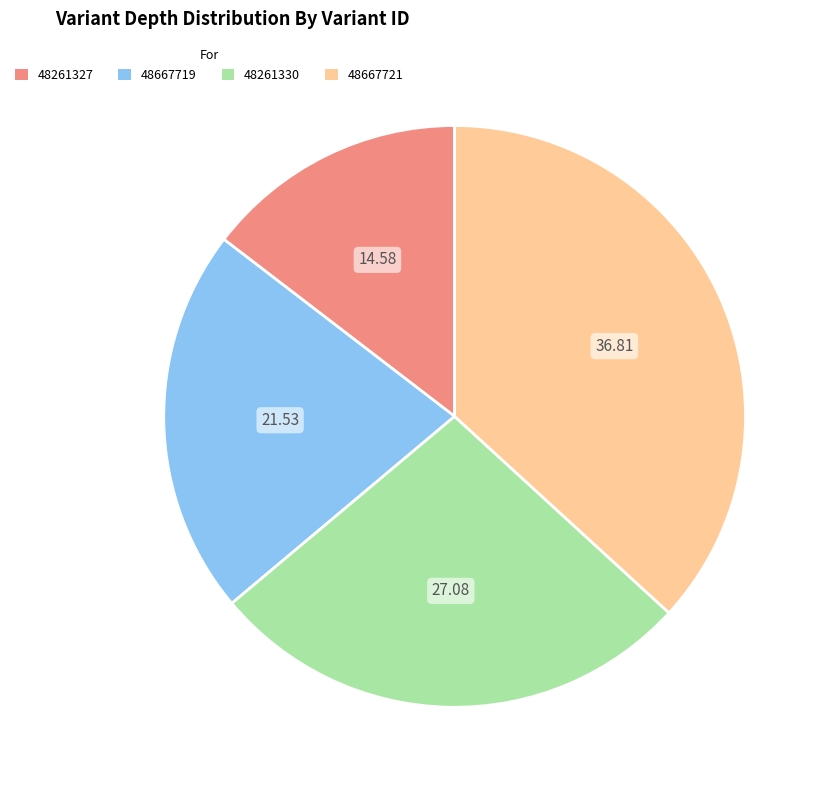

How many segments does this pie chart have?

4